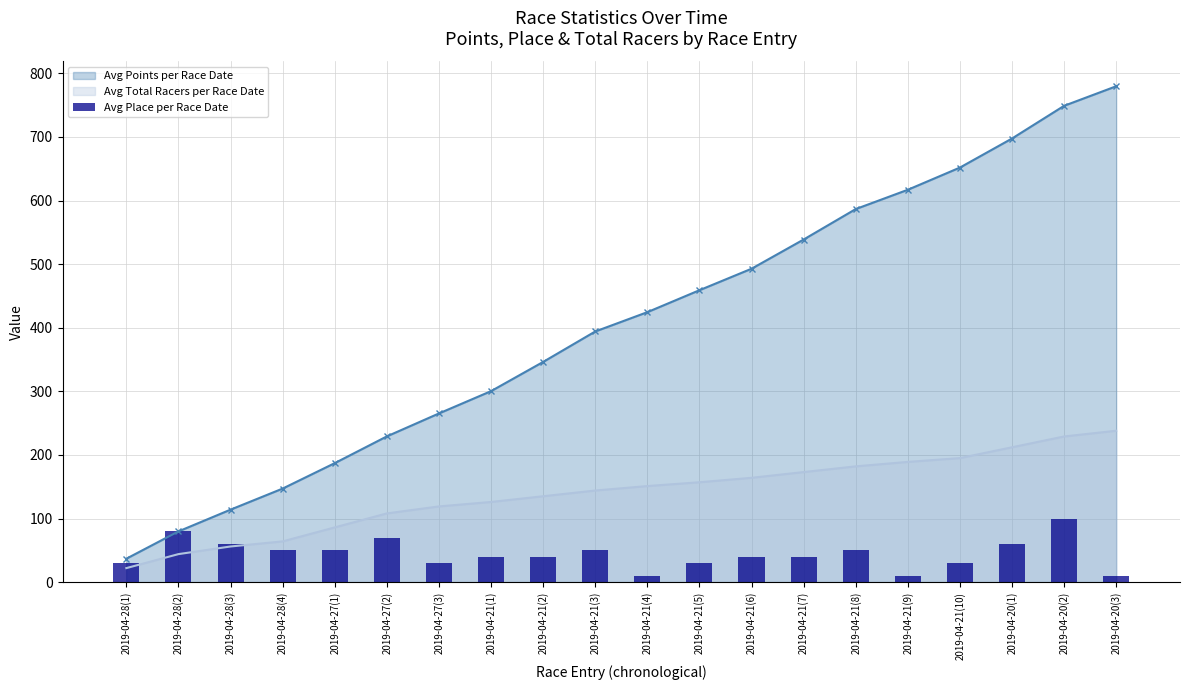

What is the label of the 15th bar from the right?

2019-04-27(2)